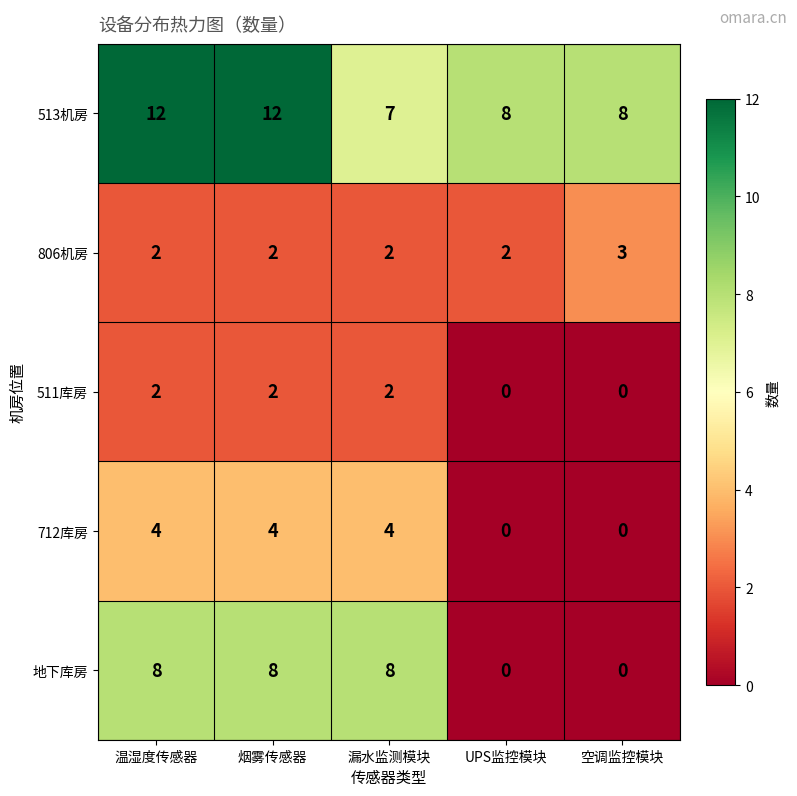

What is the average value of the 地下库房 series?

5